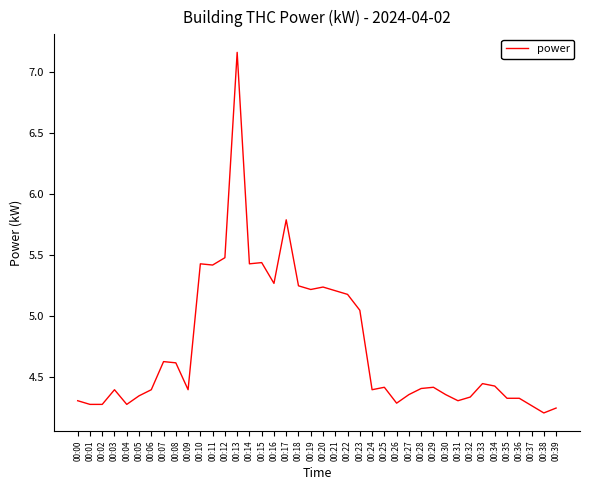

How many series are shown in this chart?

1